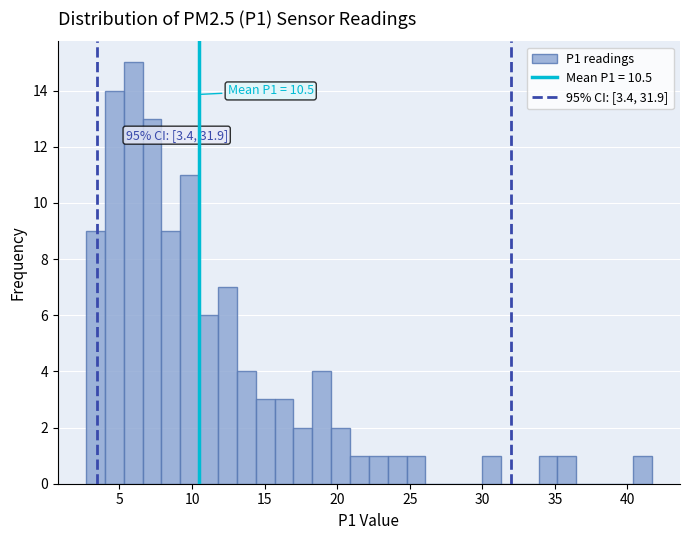

Around what value on the x-axis is the tallest bar? Give the approximate position of its centre, as read against the axis.

6.0